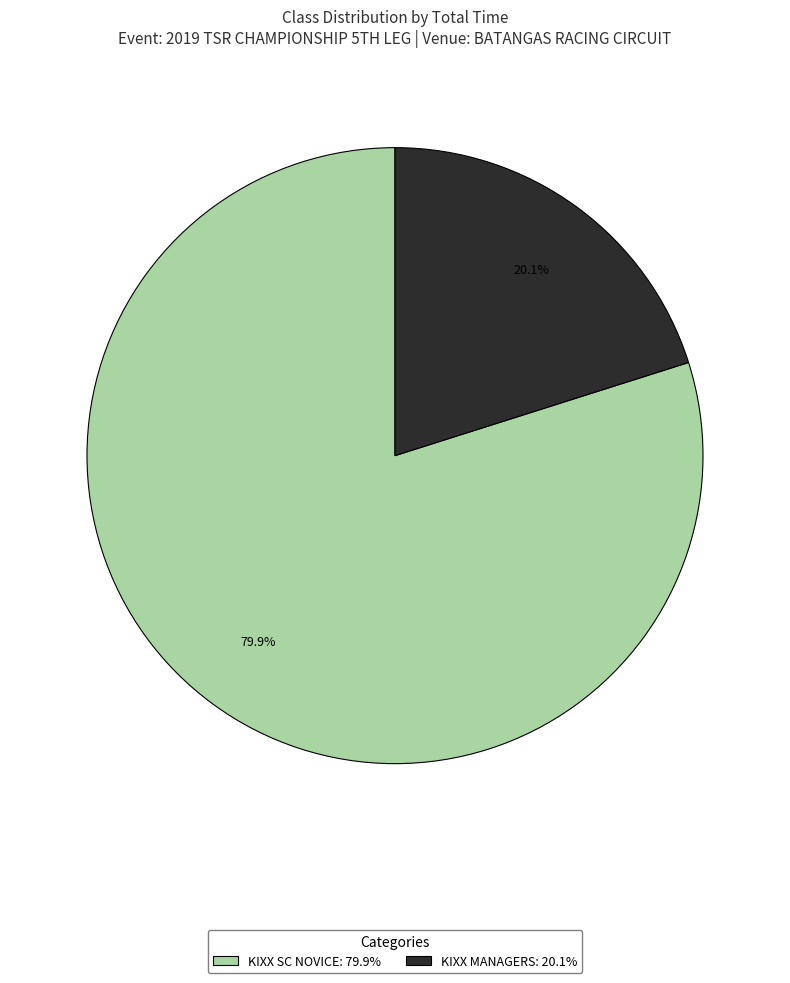

Rank the categories by value from highest to lowest.

KIXX SC NOVICE, KIXX MANAGERS